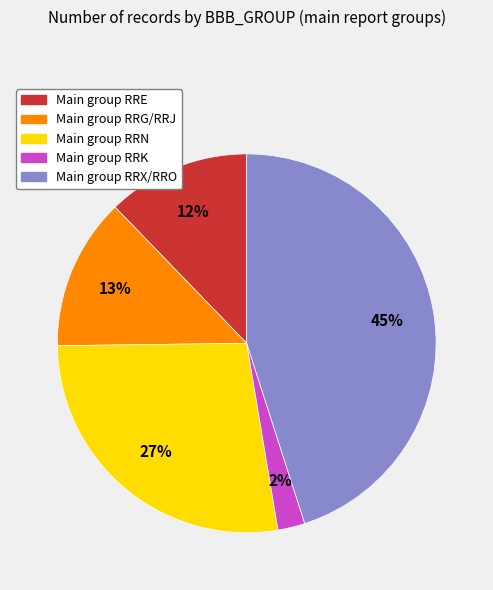

Is there any slice that represents more than half of the pie?

No